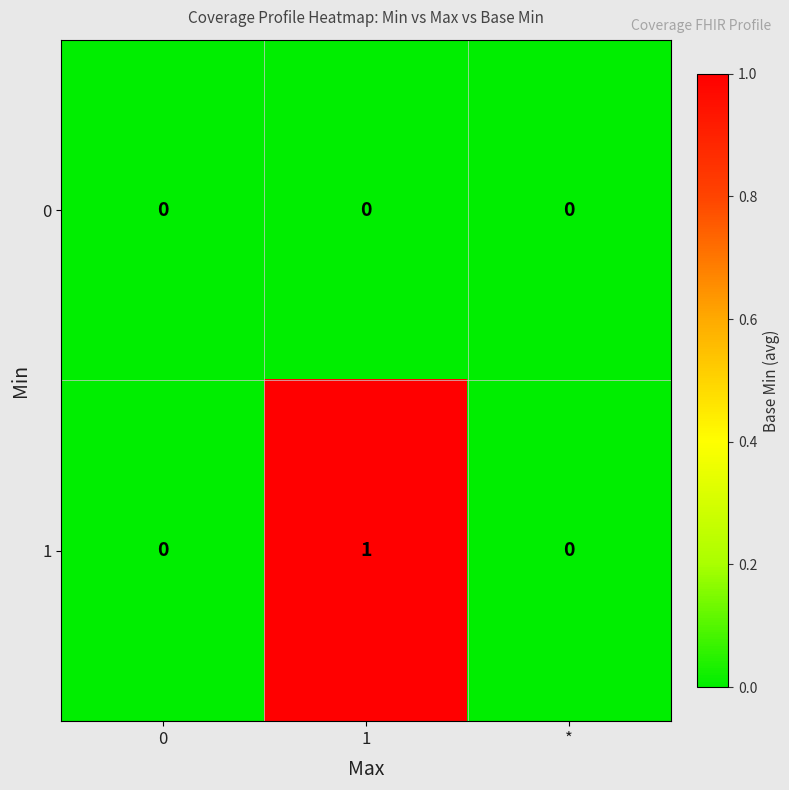

The 0 series shows 0 at 1. True or false?

True